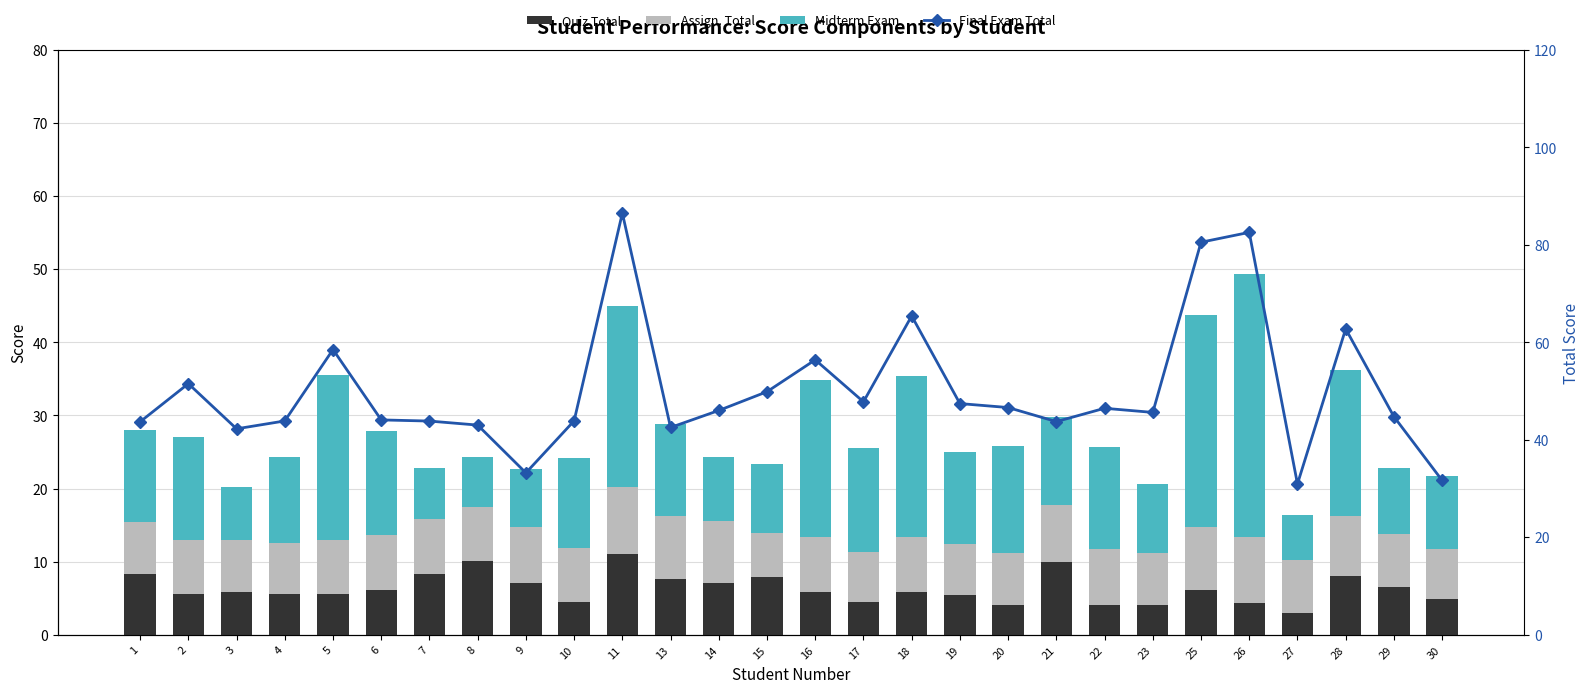

What is the spread (max minus min) of values at 14?

38.9